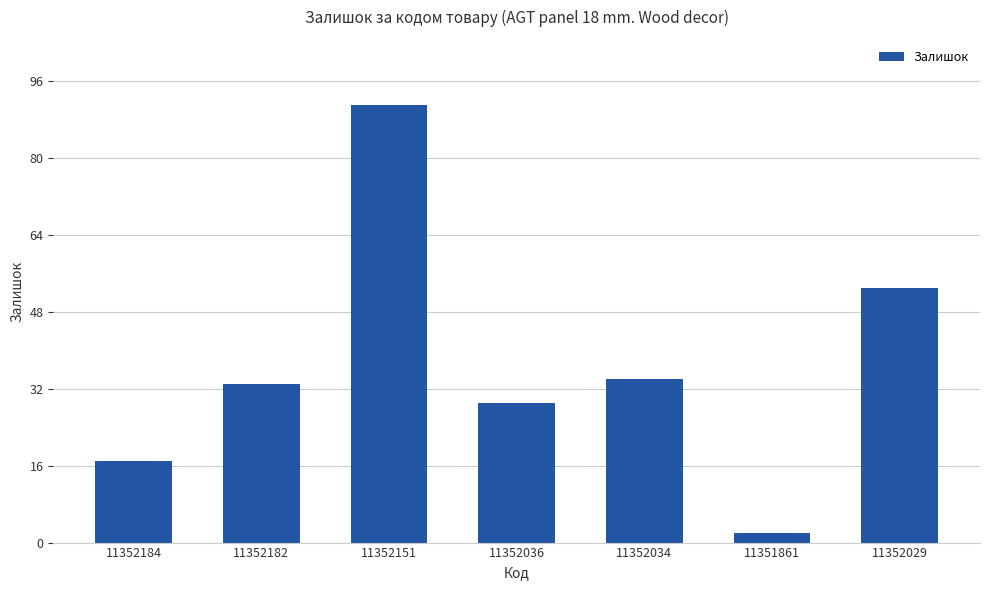

Reading left to right, list all the values displayed in this chart.

11352184=17	11352182=33	11352151=91	11352036=29	11352034=34	11351861=2	11352029=53